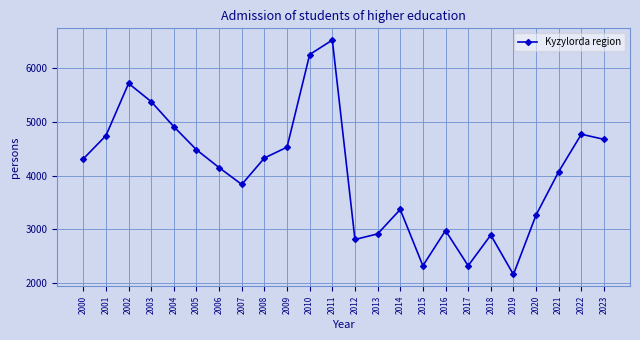

What is the value of the 13th point from the left?

2813